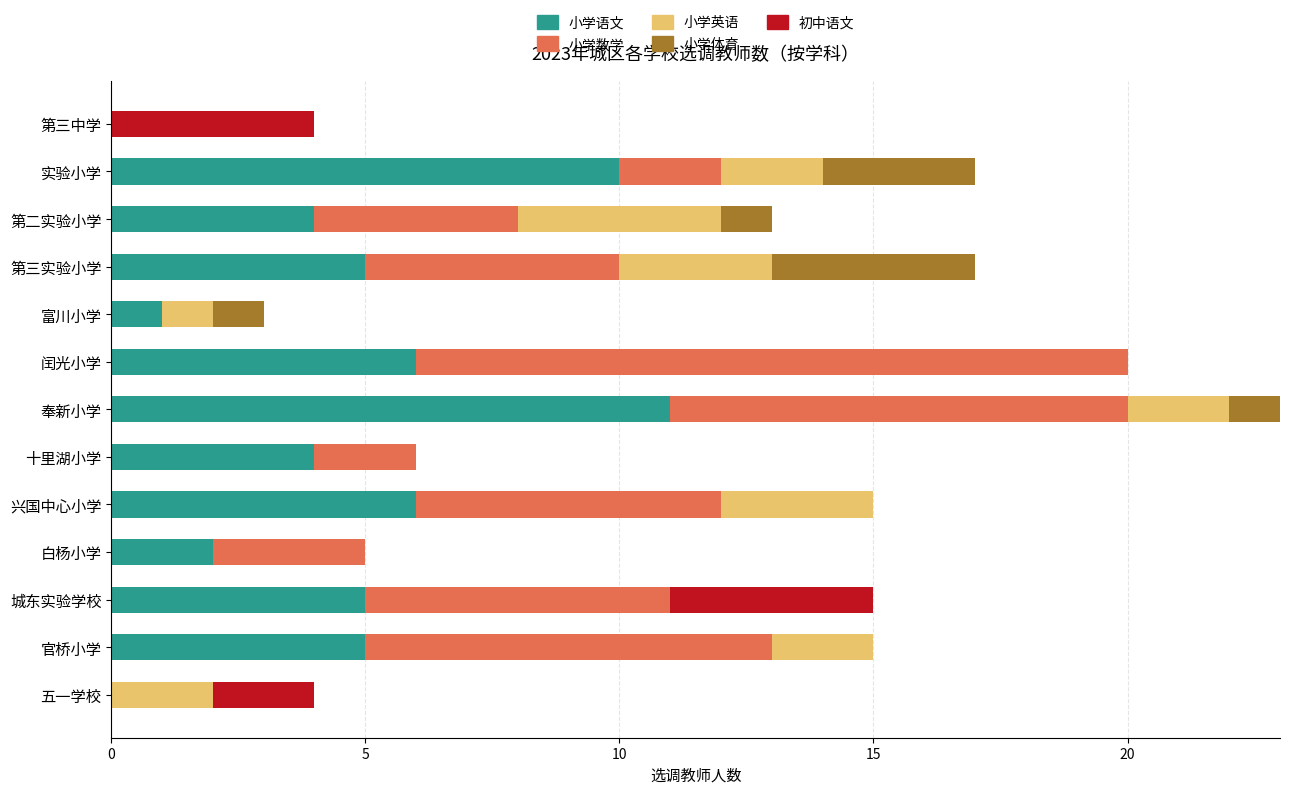

The 小学语文 series shows 1 at 富川小学. True or false?

True